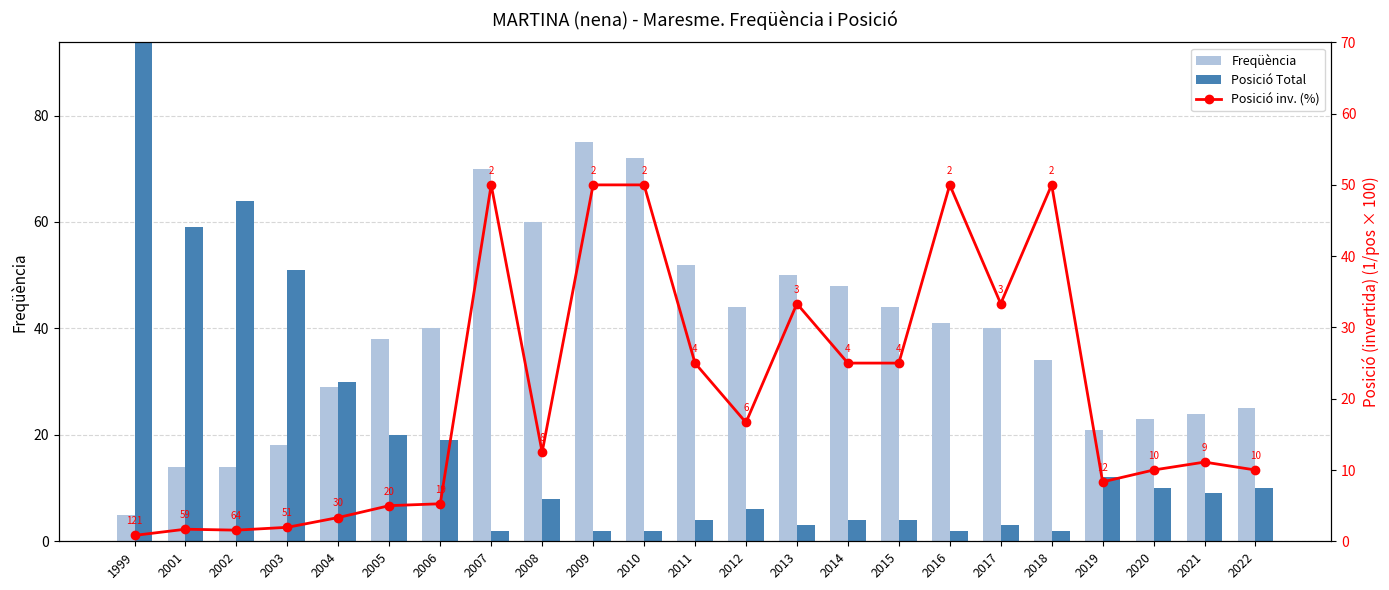

True or false: Posició Total has a value of 19.9 at 2019.

False